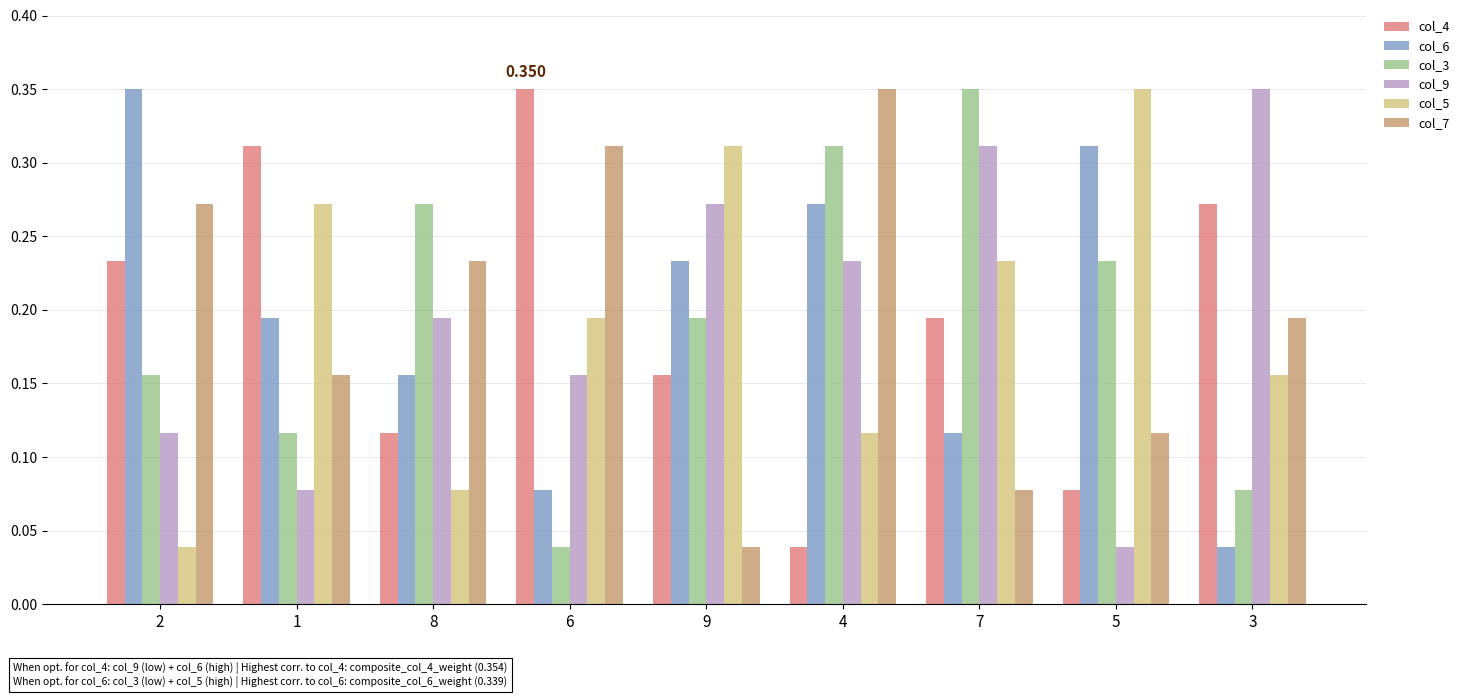

Which category has the highest value across all series?

6